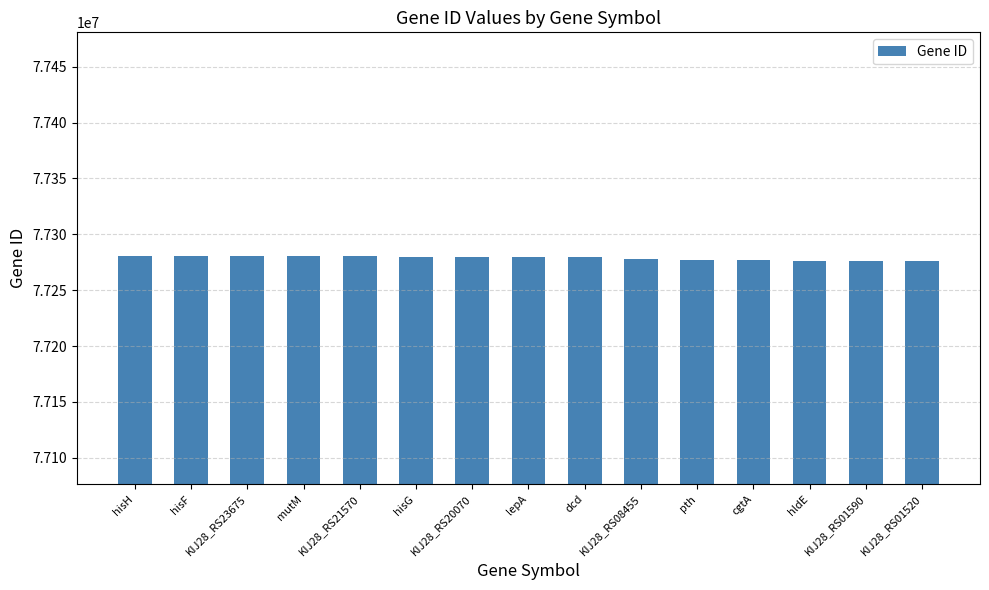

The value at lepA is 52728423. True or false?

False